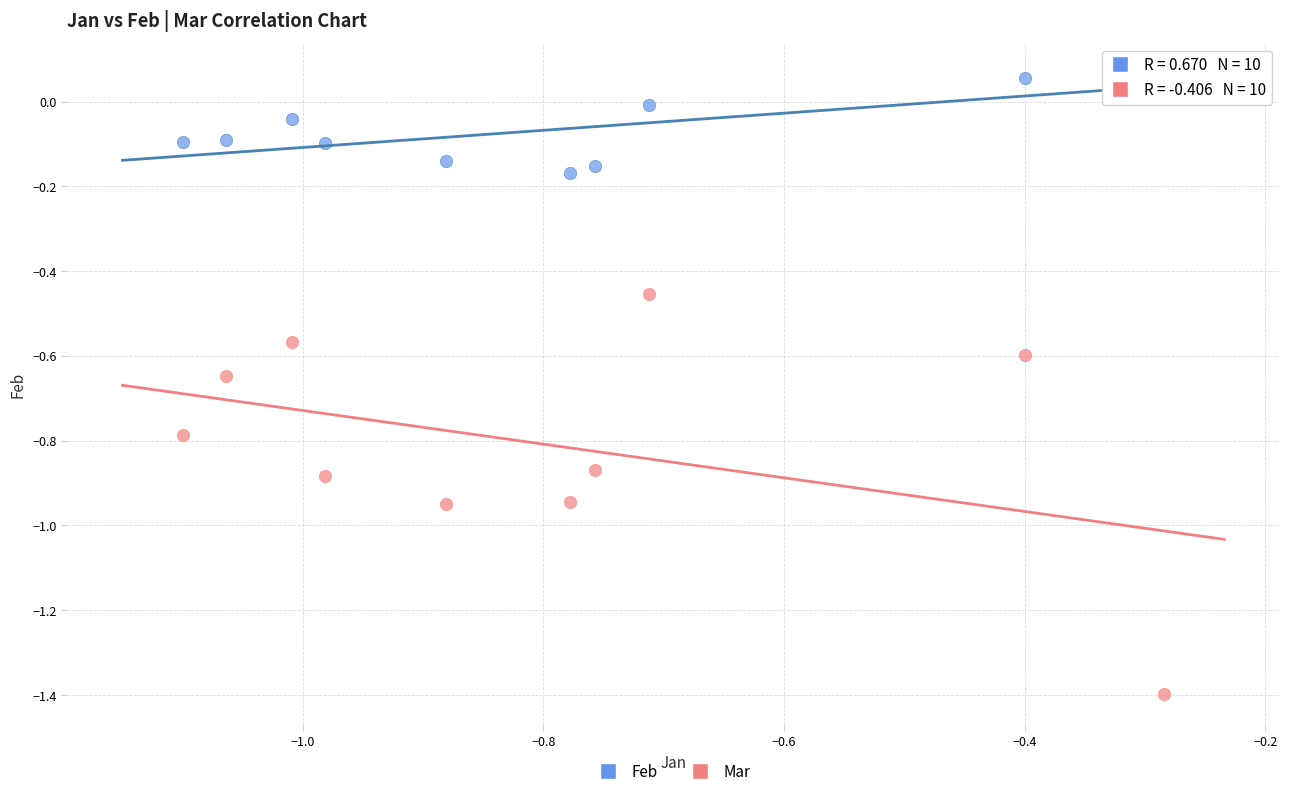

Across all data points, what is the range of Y values (max minus min)?

1.5